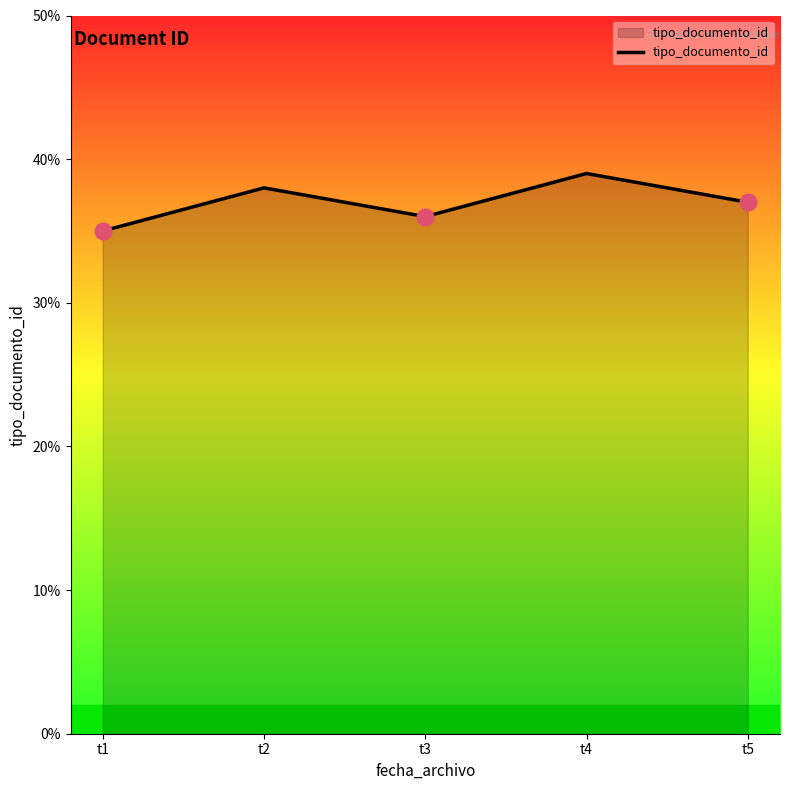

At which category does the chart reach its minimum across all series?

t1